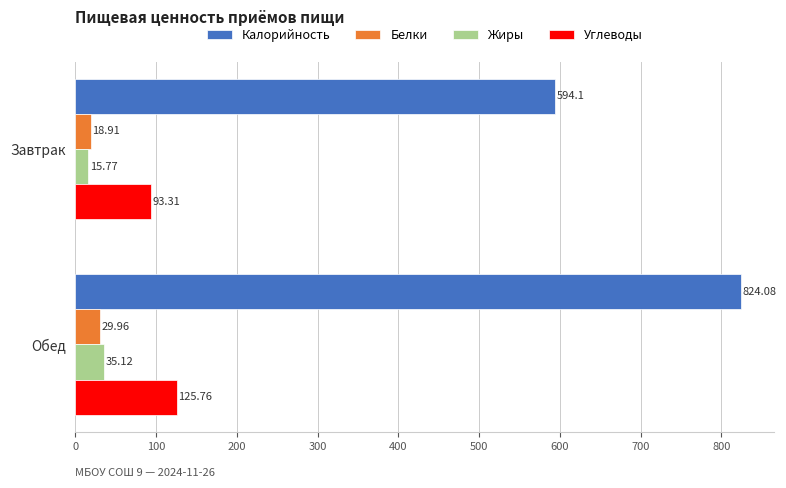

At which category is the sum across all series the highest?

Обед